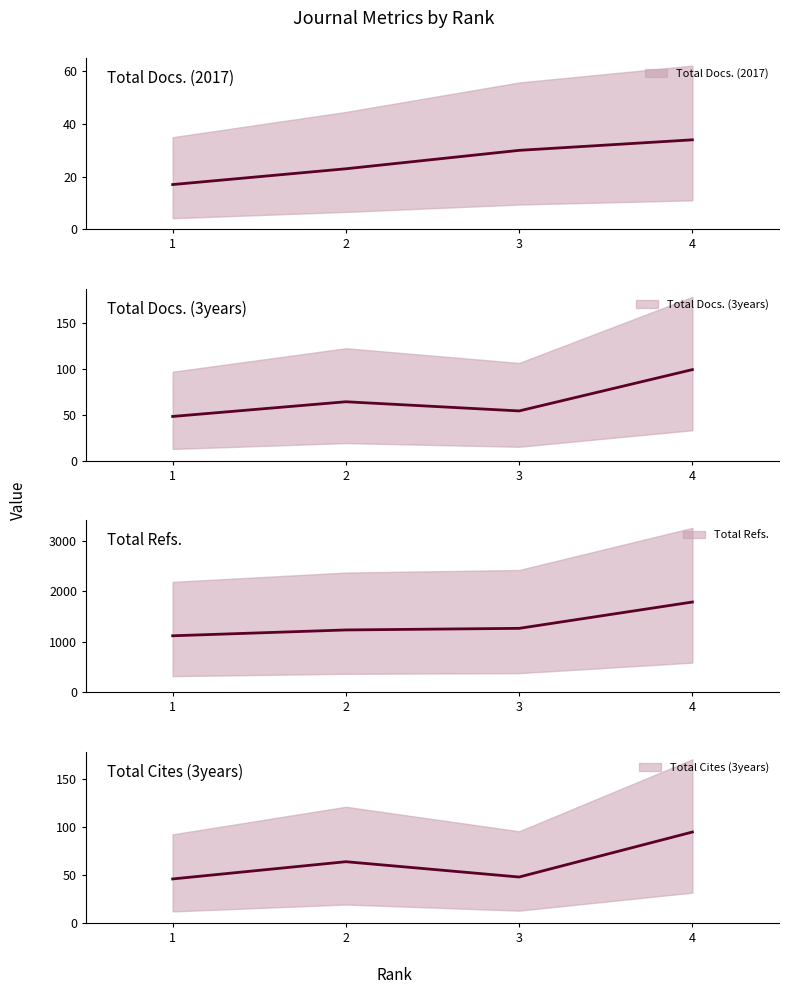

What is the spread (max minus min) of values at 4?

1752